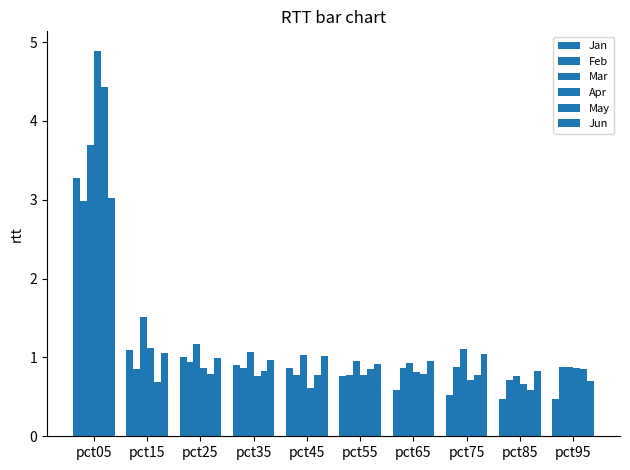

At which label does Jan reach its peak?

pct05